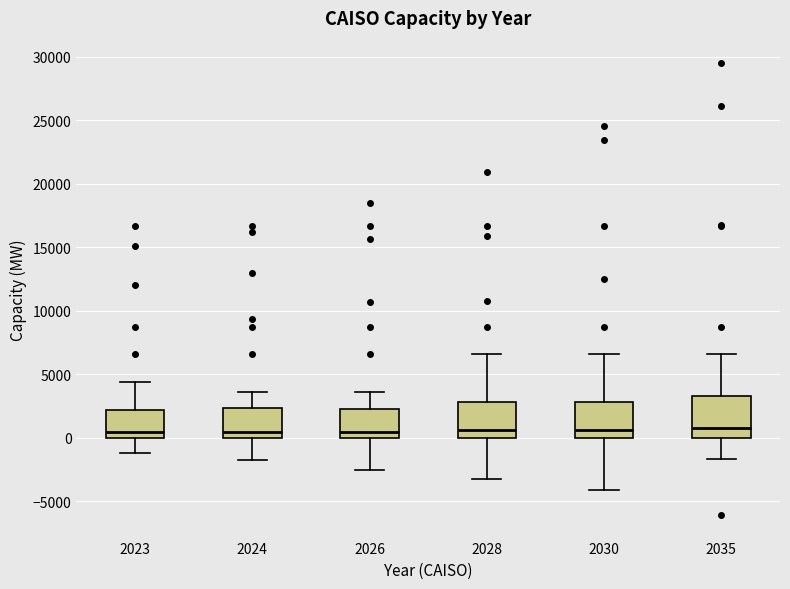

Reading left to right, transcribe this box plot: for each box, give where its median line is, the range the box spans, and where its two whiskers end, as read against the y-axis. The values are not printed on the chart, so give them approximately, as read against the axis.

2023: median 500, box 0 to 2000, whiskers -1000 to 4500
2024: median 500, box 0 to 2500, whiskers -1500 to 3500
2026: median 500, box 0 to 2500, whiskers -2500 to 3500
2028: median 500, box 0 to 3000, whiskers -3500 to 6500
2030: median 500, box 0 to 3000, whiskers -4000 to 6500
2035: median 1000, box 0 to 3500, whiskers -1500 to 6500